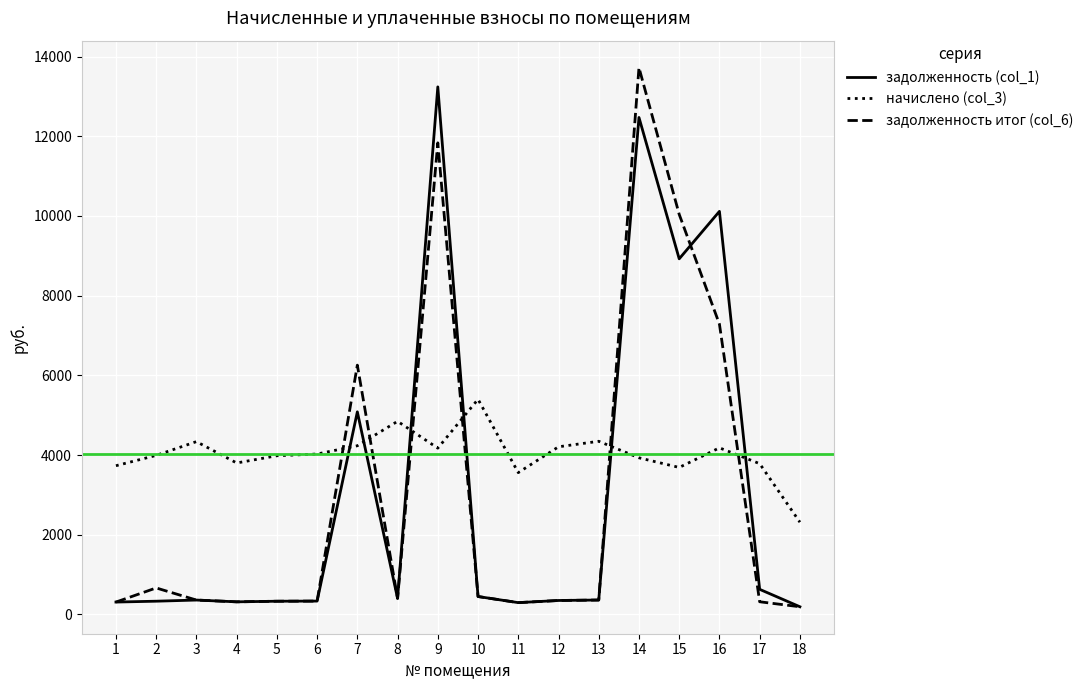

Which series has the widest spread of values?

задолженность итог (col_6)